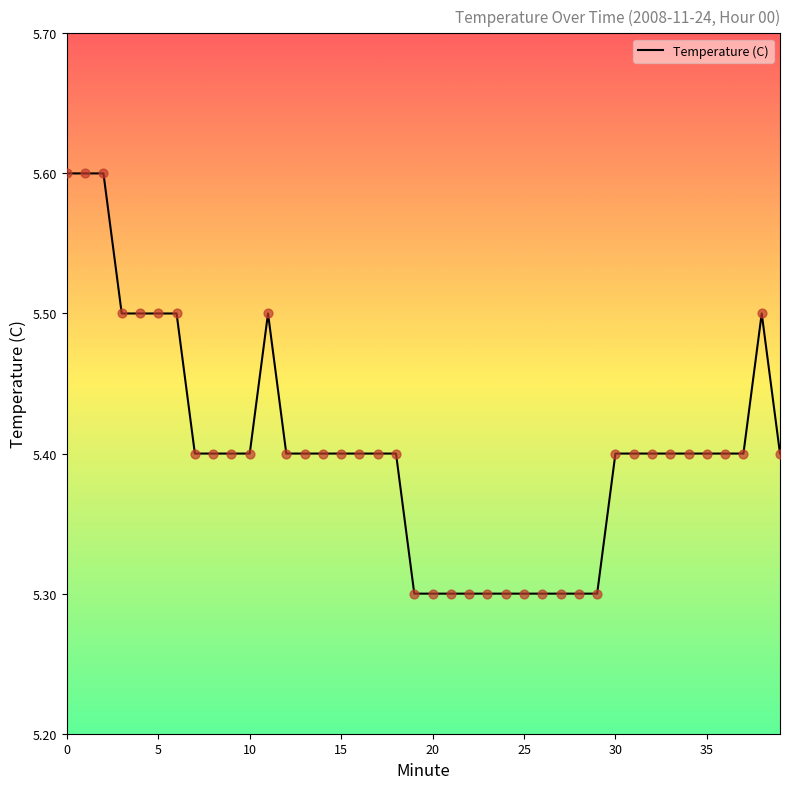

What is the greatest value displayed?

5.6